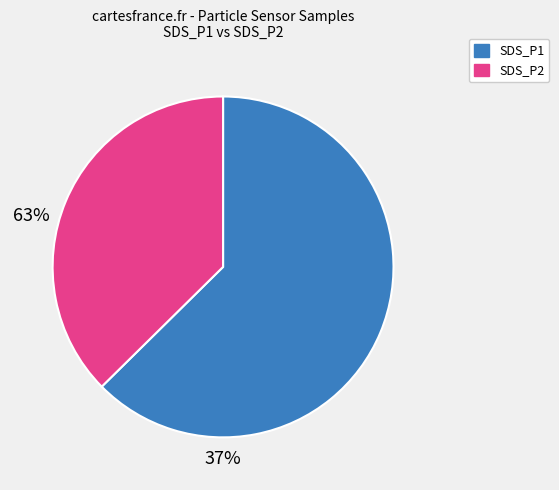

Approximately how many times larger is the value at SDS_P2 compared to SDS_P1?

0.6